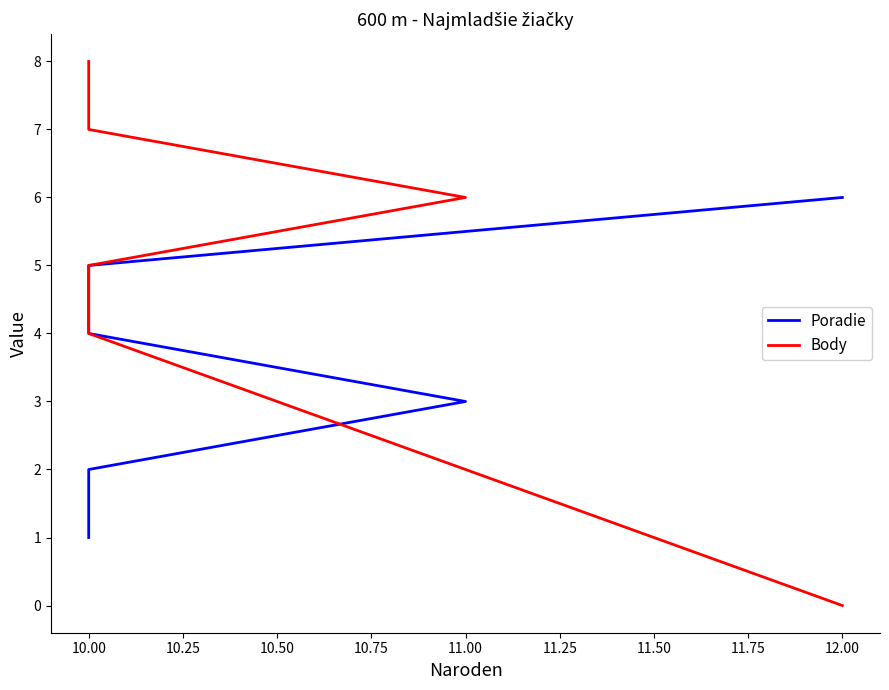

How many positive values does the Body series have?

5